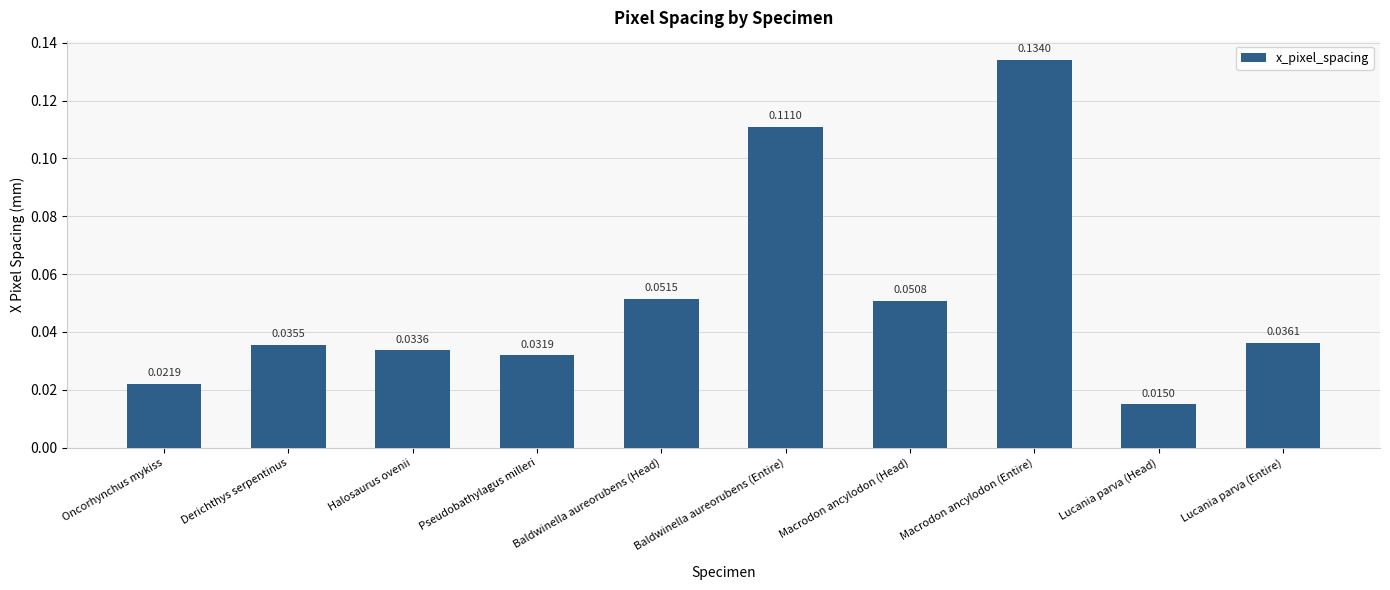

How many series are shown in this chart?

1